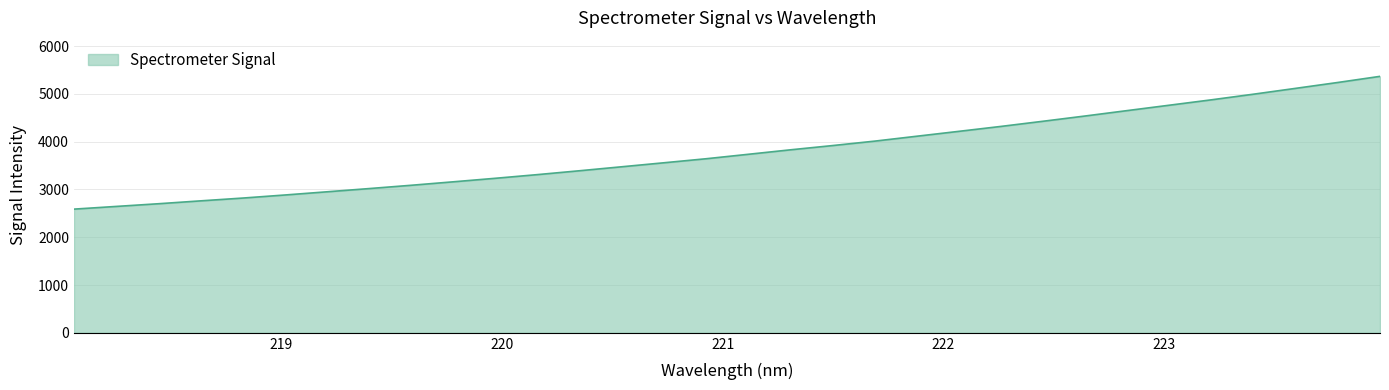

What is the greatest value displayed?

5367.5